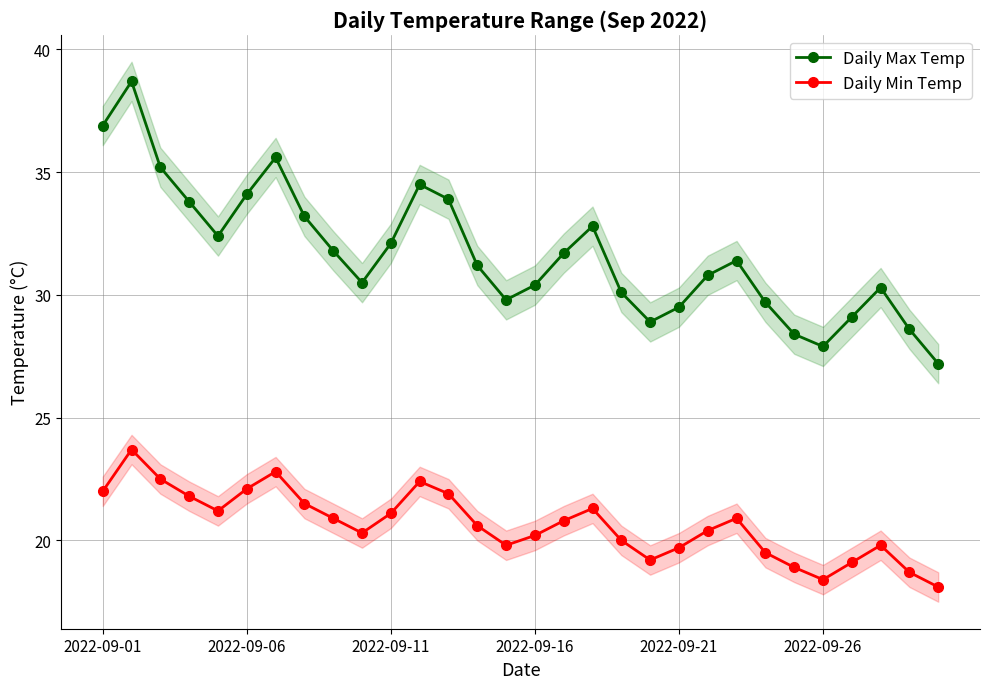

Does the chart have visible grid lines?

Yes